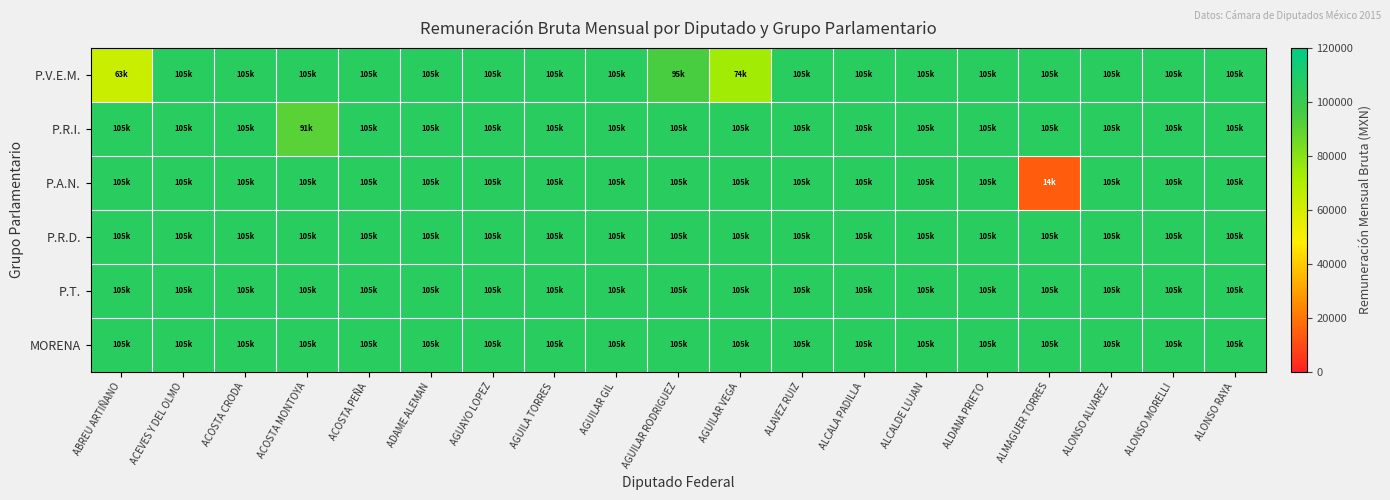

Between AGUILAR VEGA and ALDANA PRIETO, which series saw the biggest shift?

P.V.E.M.